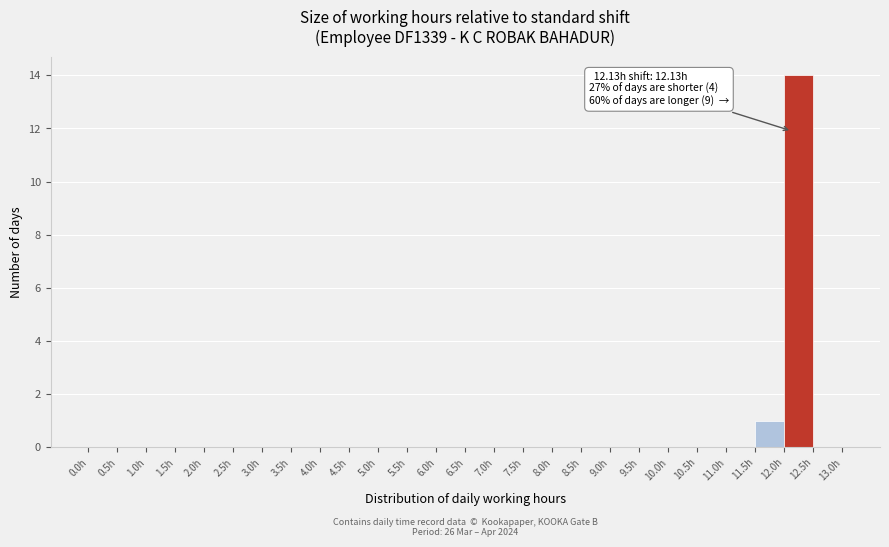

Over which range of the x-axis is the bar tallest?

12.0 to 12.5